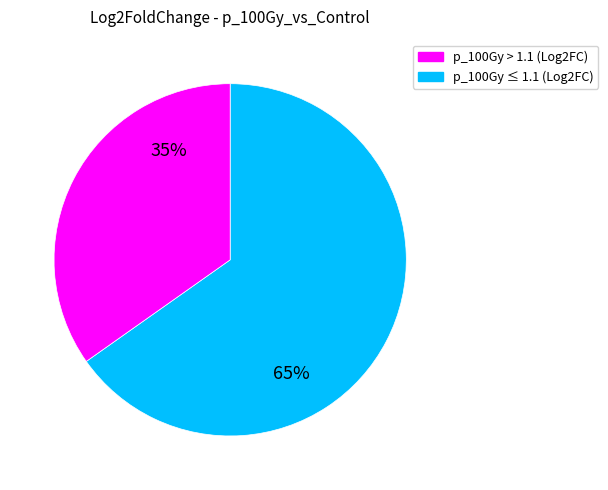

To the nearest percent, what is the average slice percentage?

50%